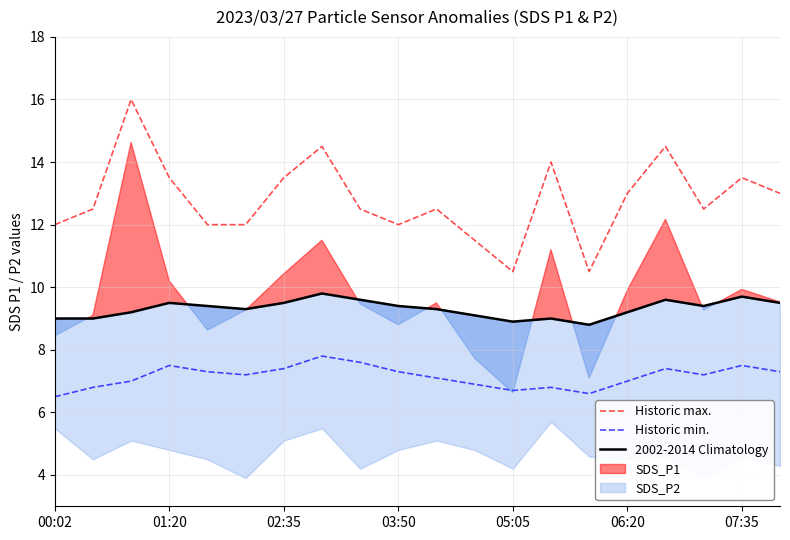

Is it true that Historic min. equals 7.0 at 06:20?

True